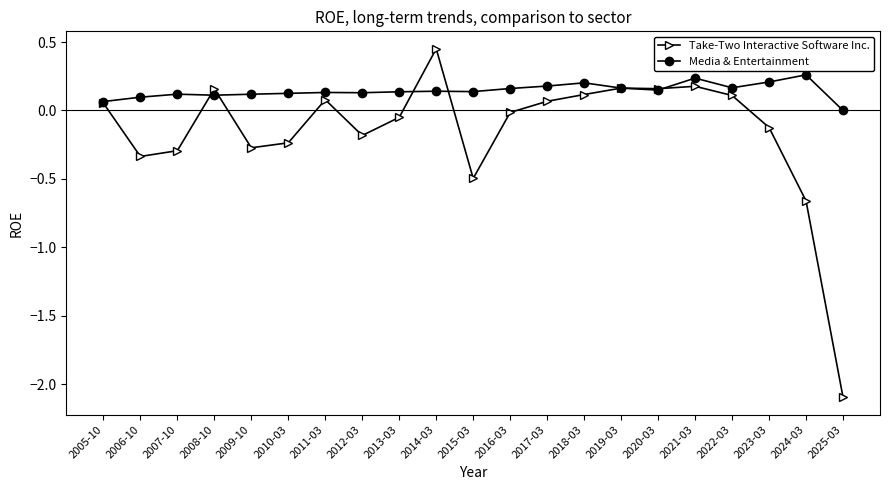

At which label does Take-Two Interactive Software Inc. reach its peak?

2014-03